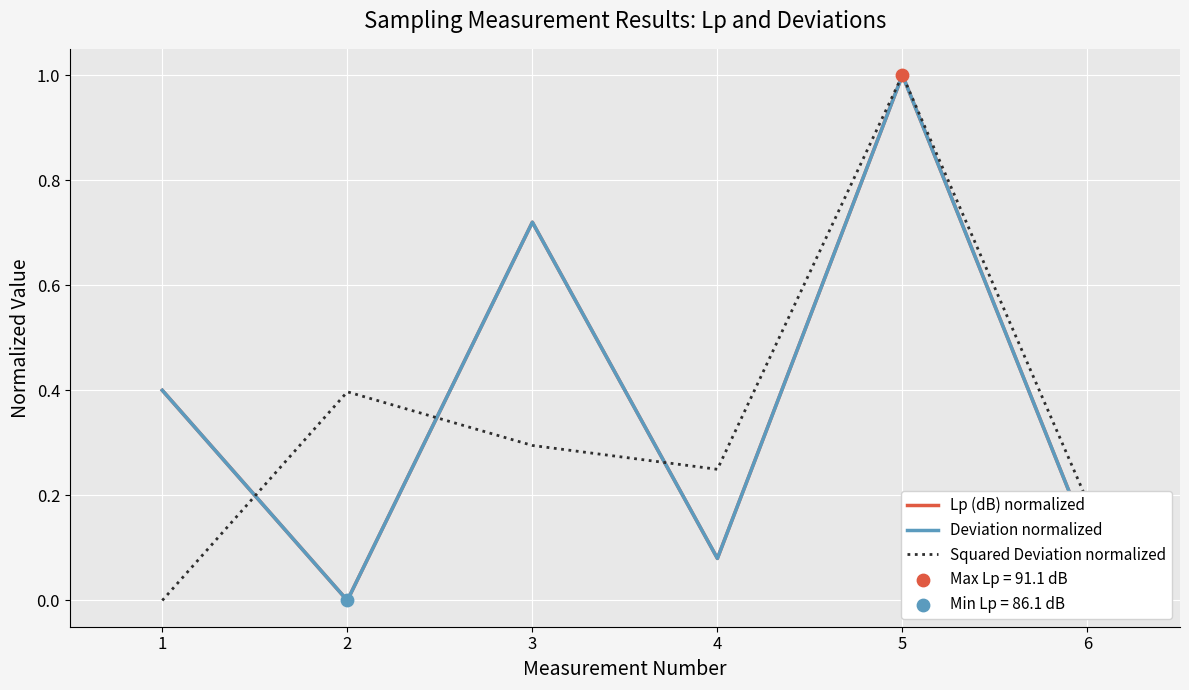

At which category is the sum across all series the highest?

5